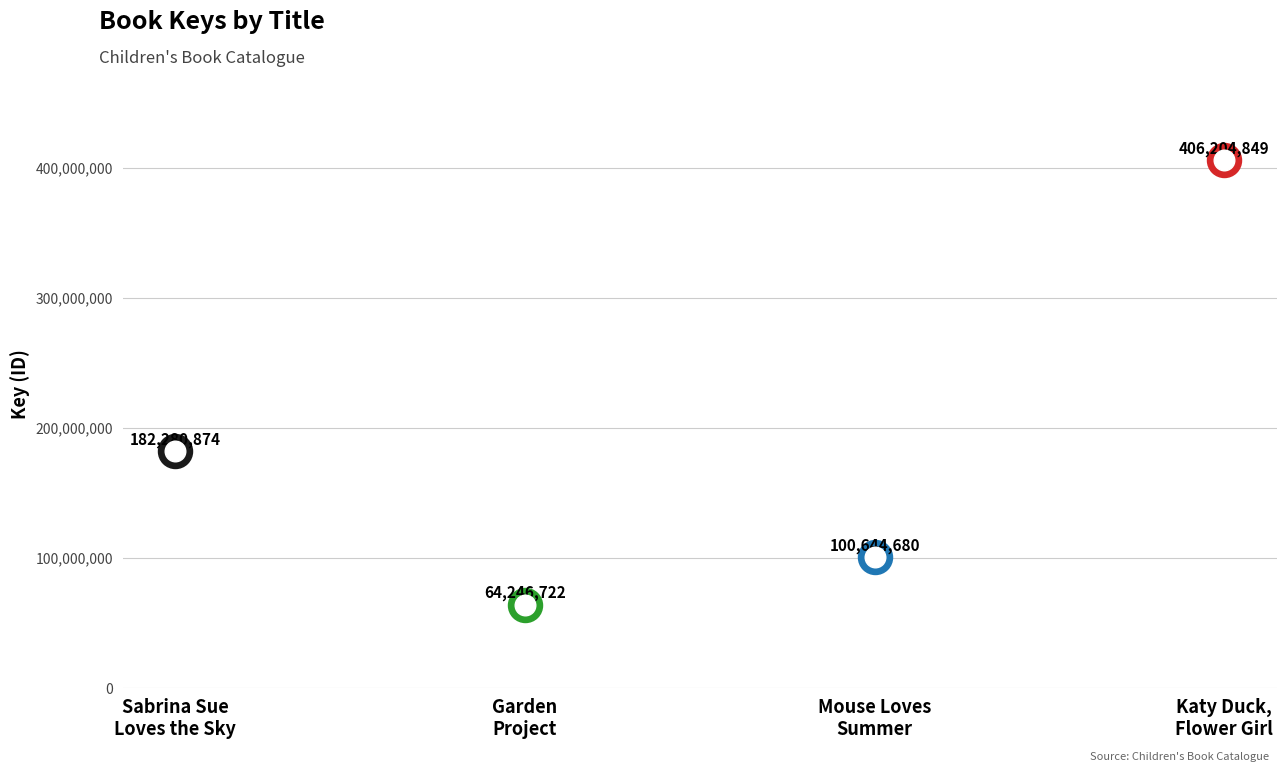

What is the change in value from Garden Project to Mouse Loves Summer?

+36397958